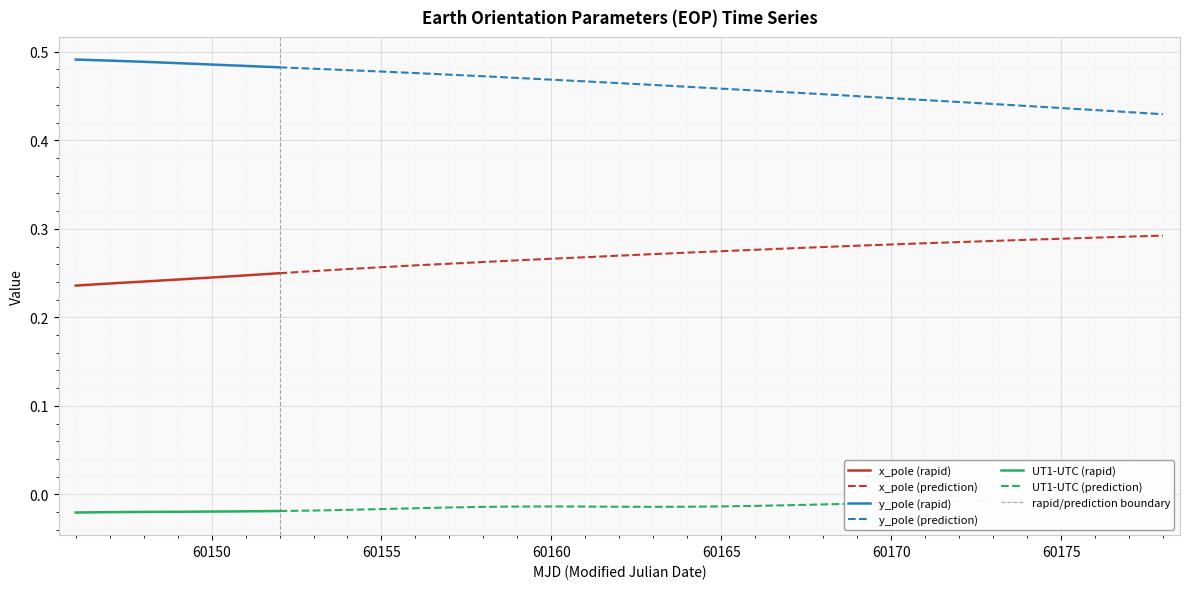

Is it true that UT1-UTC equals -0.0 at 30?

True